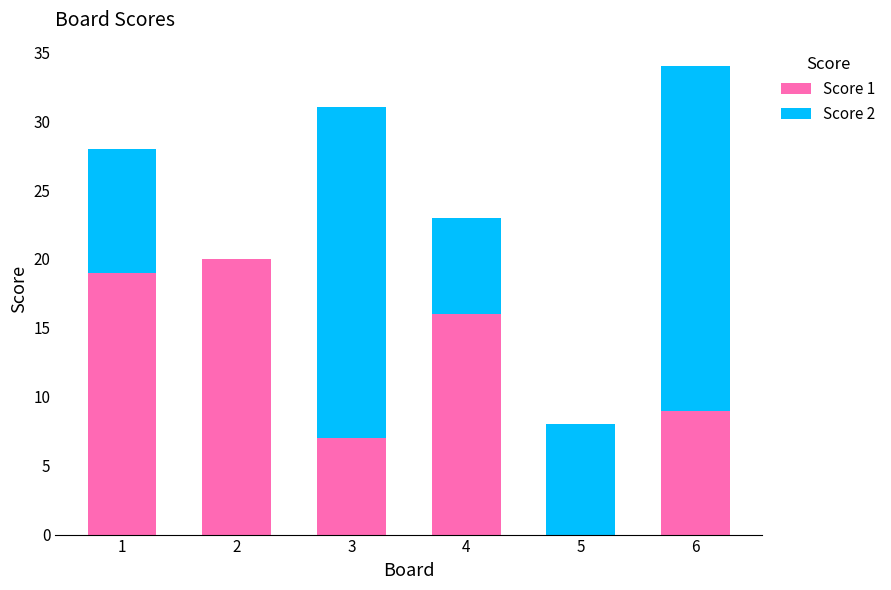

What is the sum of the Score 1 values at 2 and 3?

27